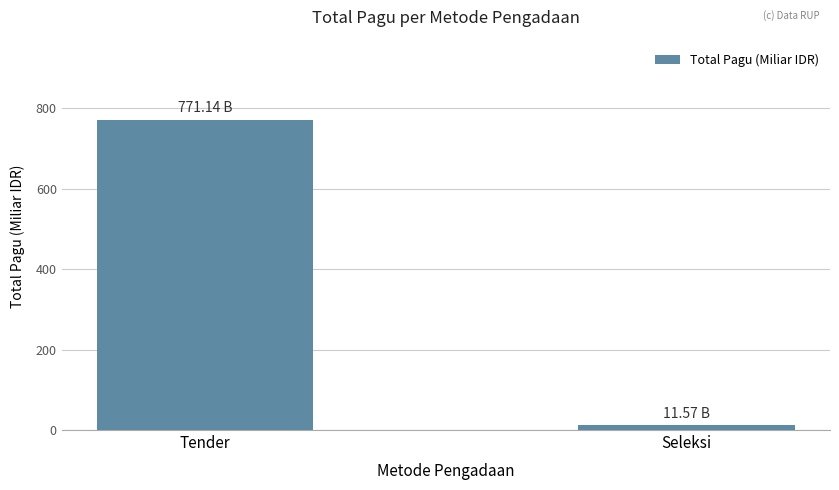

Reading left to right, what are all the values shown in this chart?

Tender=771.1	Seleksi=11.6